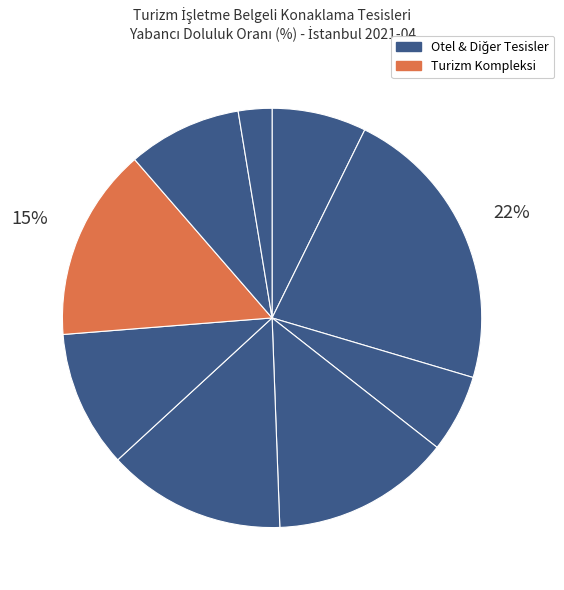

To the nearest percent, what is the average slice percentage?

11%